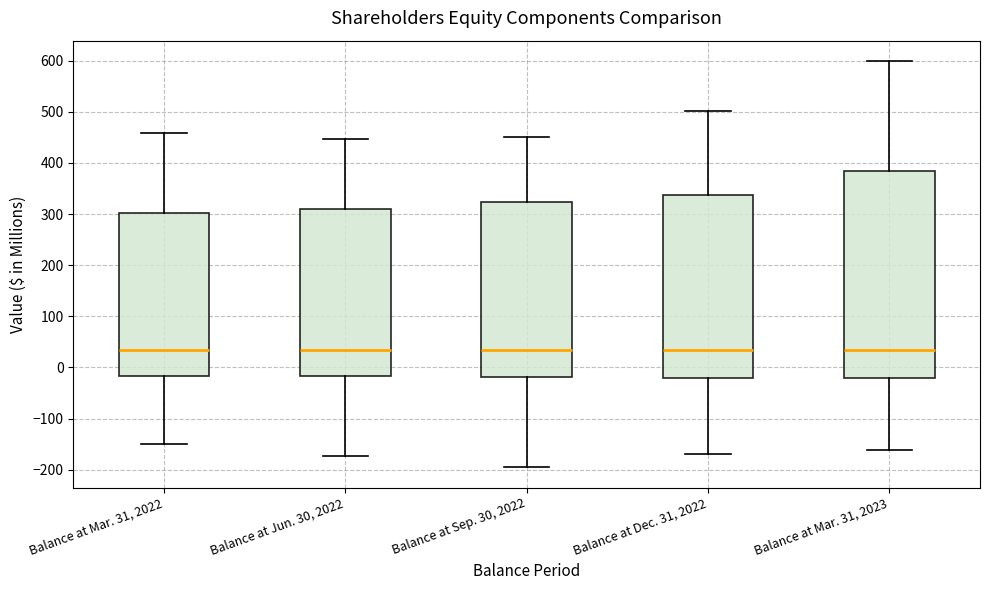

Where does the lower whisker of the box for Balance at Dec. 31, 2022 end on the y-axis? The values are not printed on the chart, so give them approximately, as read against the axis.

-170